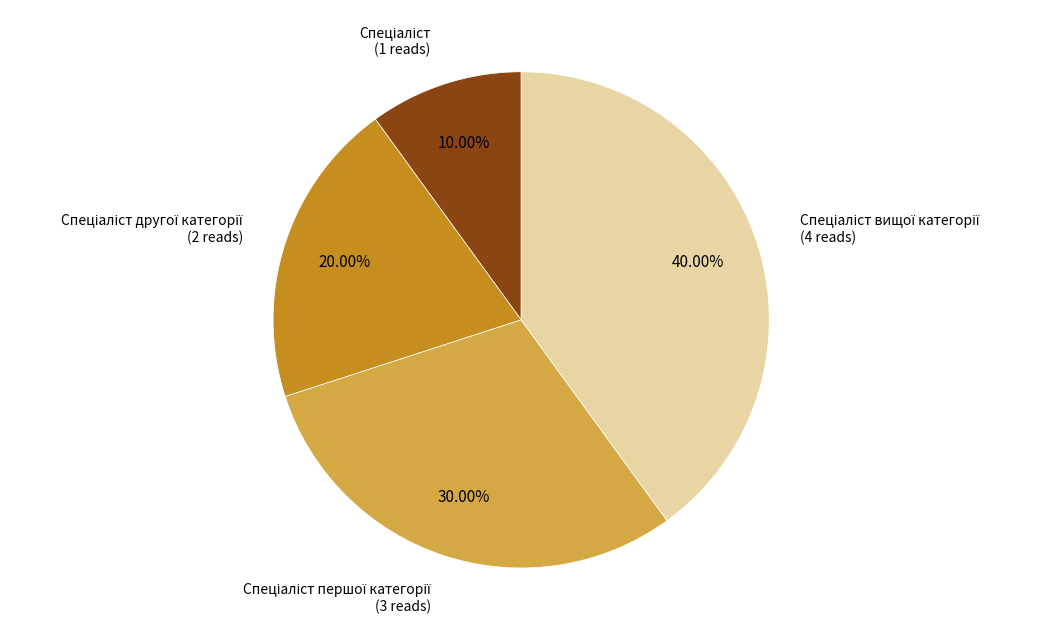

Is there any slice that represents more than half of the pie?

No